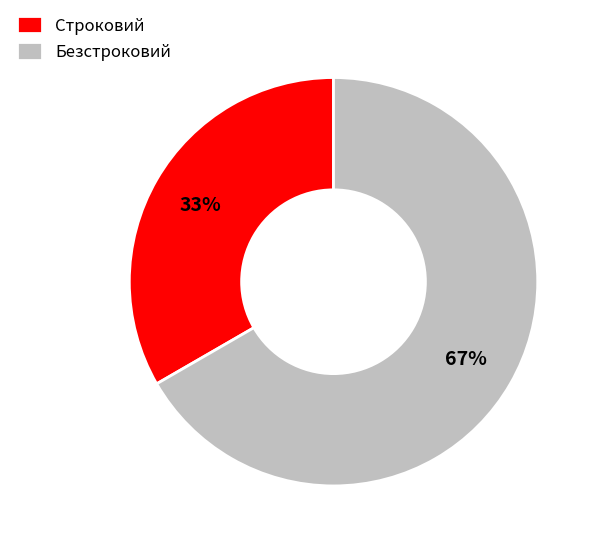

What is the ratio of the value at Безстроковий to the value at Строковий?

2.0